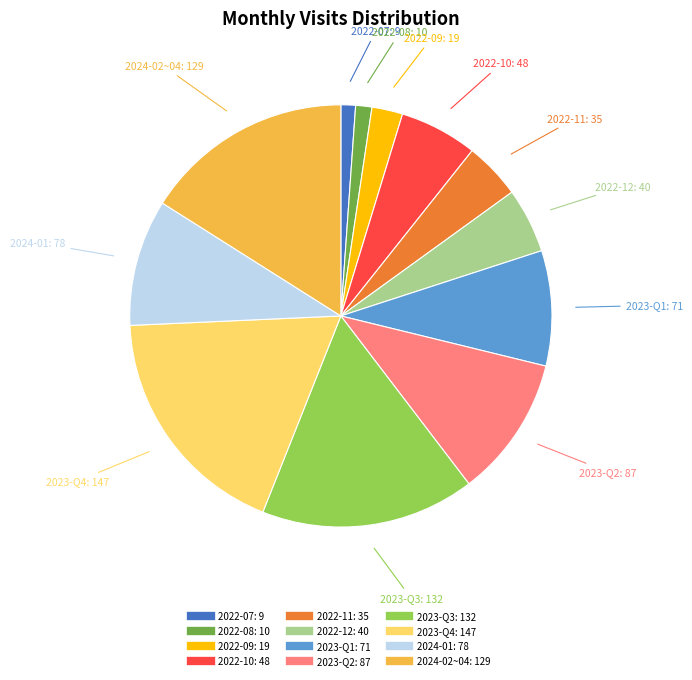

Is there a majority slice in this chart?

No